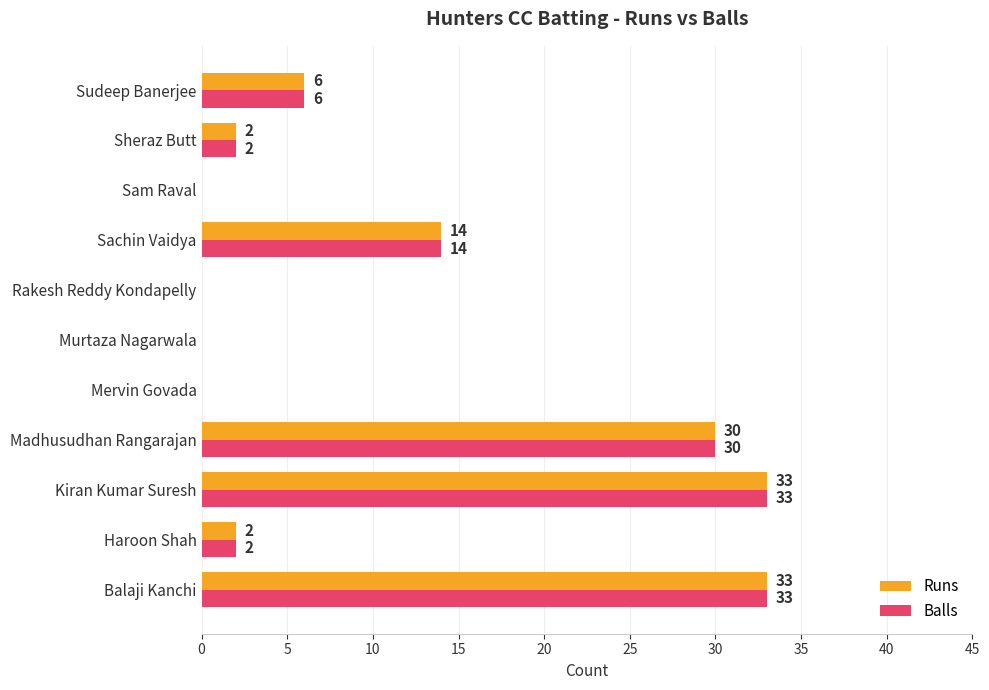

What is the sum of all Runs values?

120